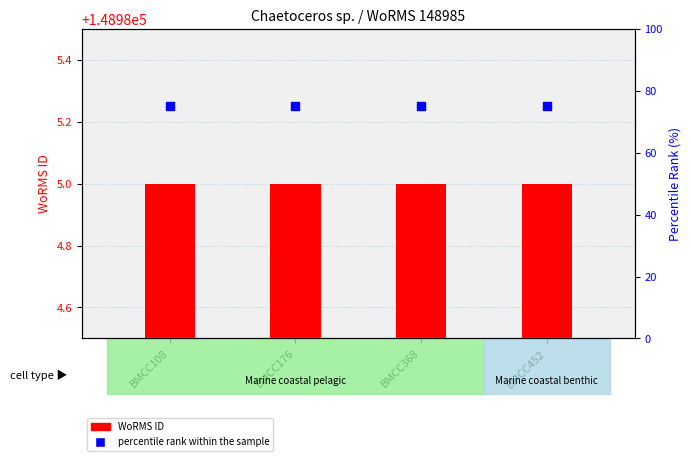

What is the total value across all series at BMCC368?

149060